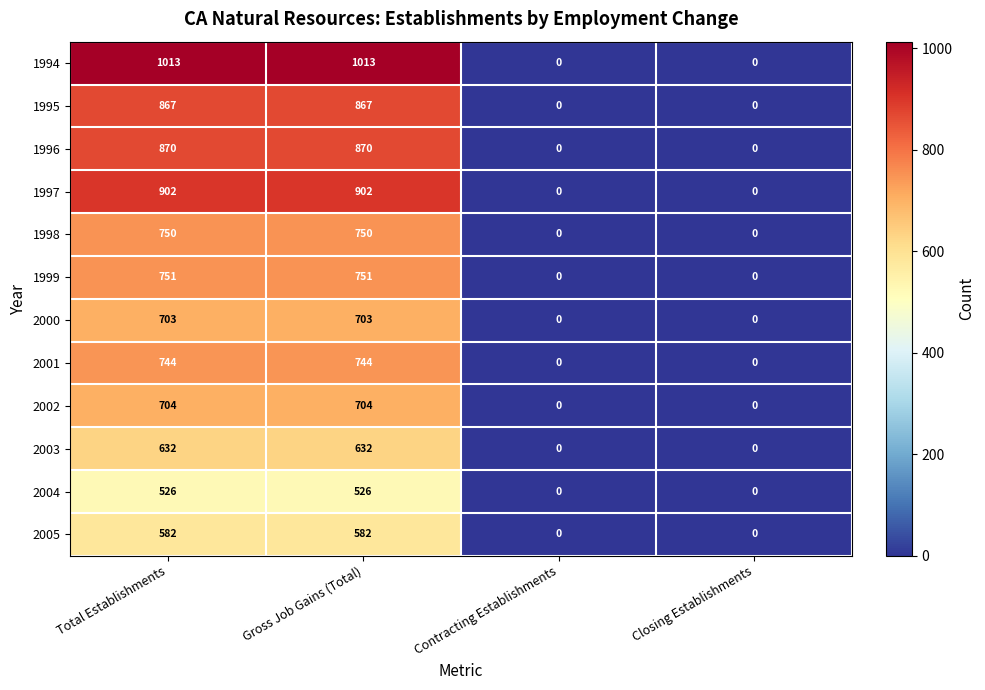

What is the spread (max minus min) of values at Total Establishments?

487